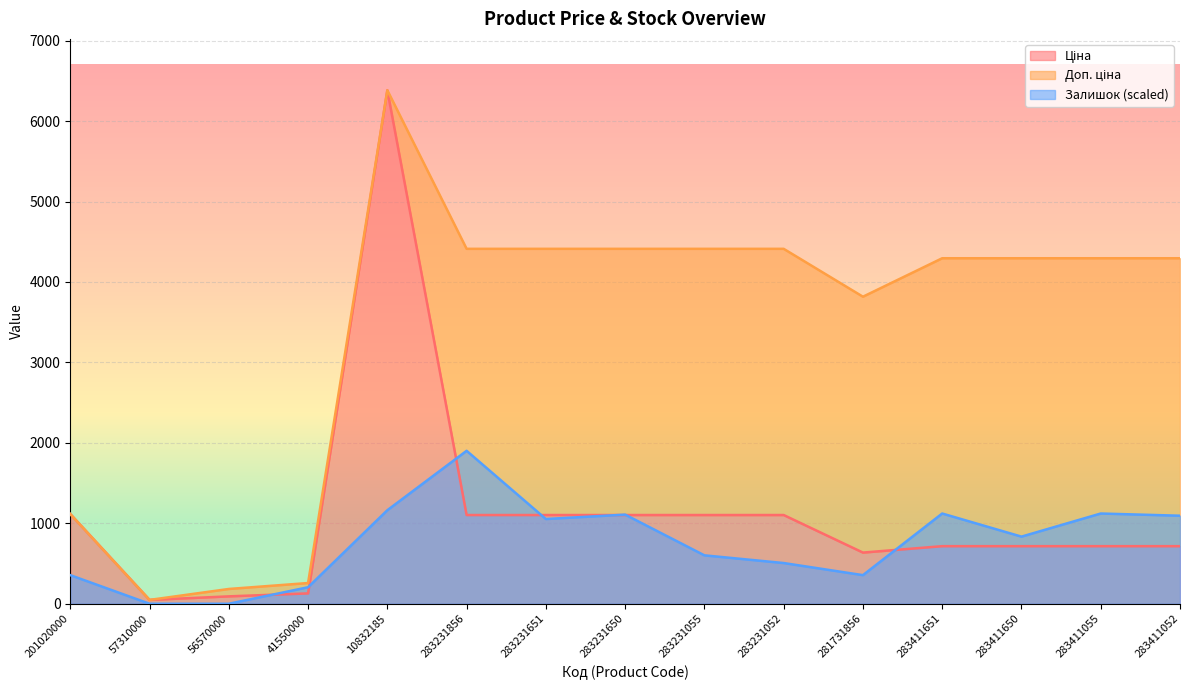

How many interior local valleys does the Ціна series have?

2